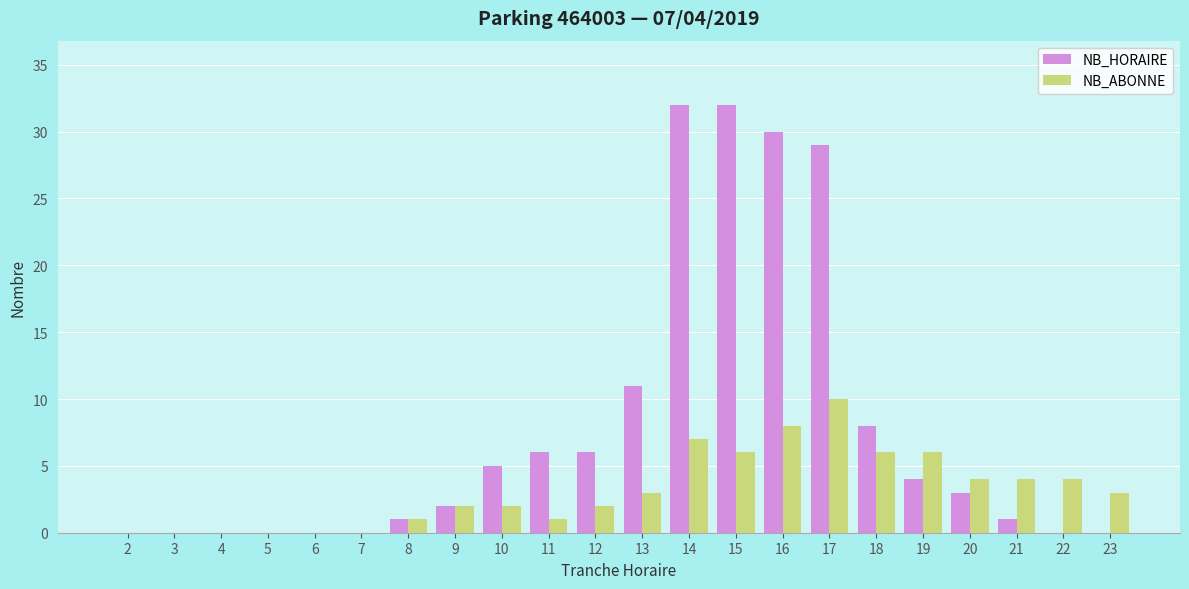

True or false: NB_ABONNE has a value of 3 at 13.

True